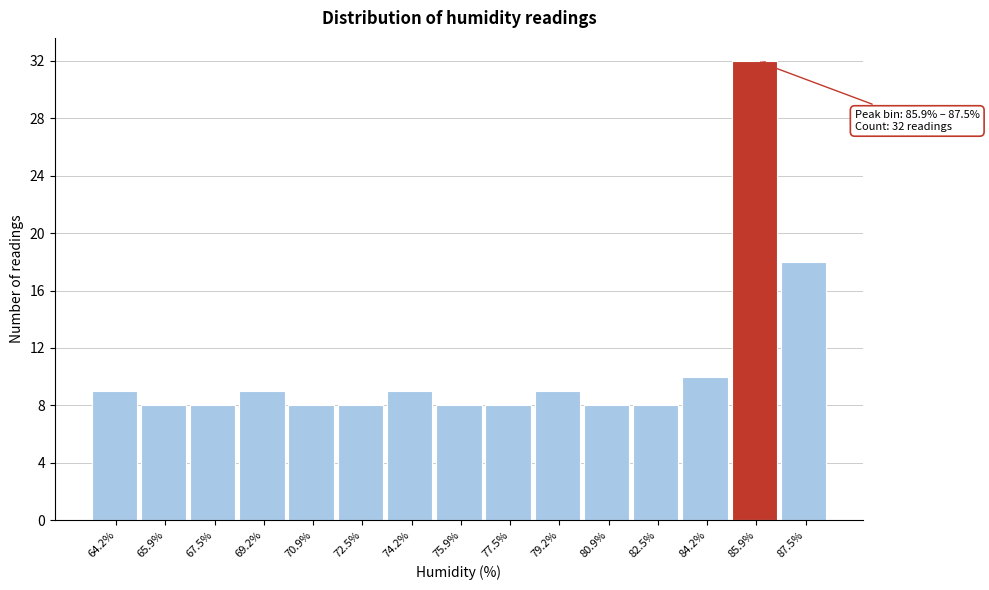

Reading left to right, transcribe all the data shown in this chart.

64.2%=9	65.9%=8	67.5%=8	69.2%=9	70.9%=8	72.5%=8	74.2%=9	75.9%=8	77.5%=8	79.2%=9	80.9%=8	82.5%=8	84.2%=10	85.9%=32	87.5%=18